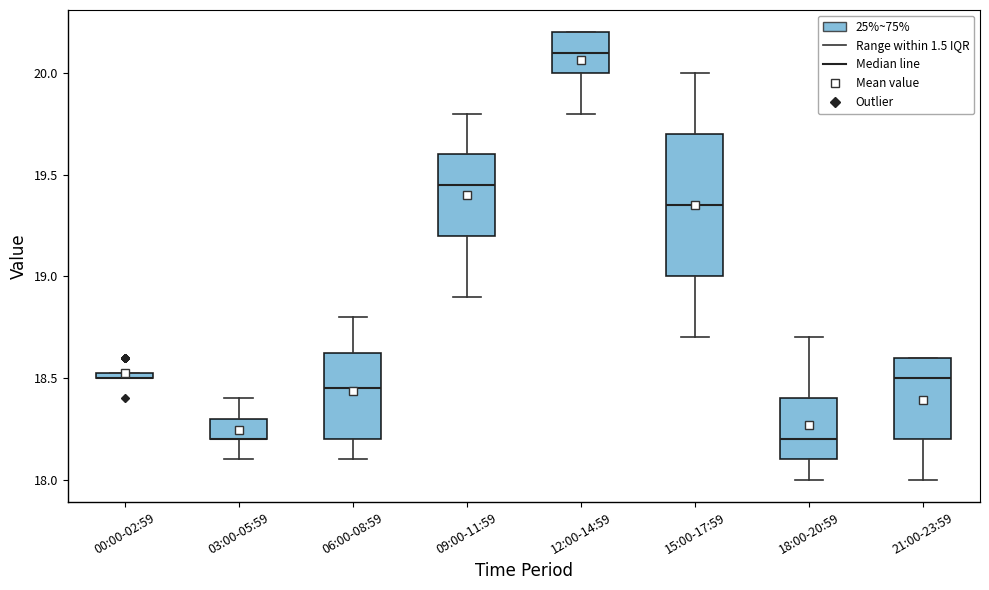

Where does the lower whisker of the box for 15:00-17:59 end on the y-axis? The values are not printed on the chart, so give them approximately, as read against the axis.

18.70